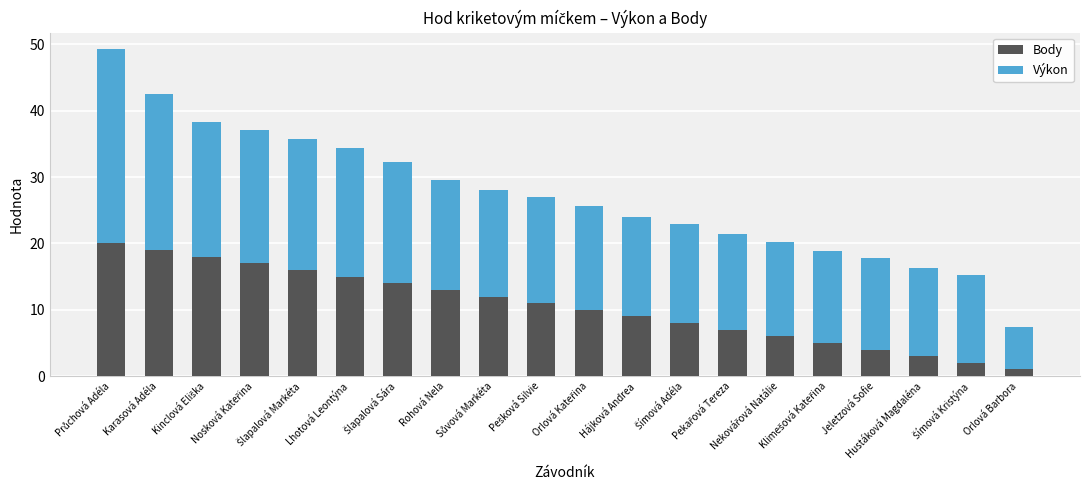

What is the maximum value for Body?

20.0